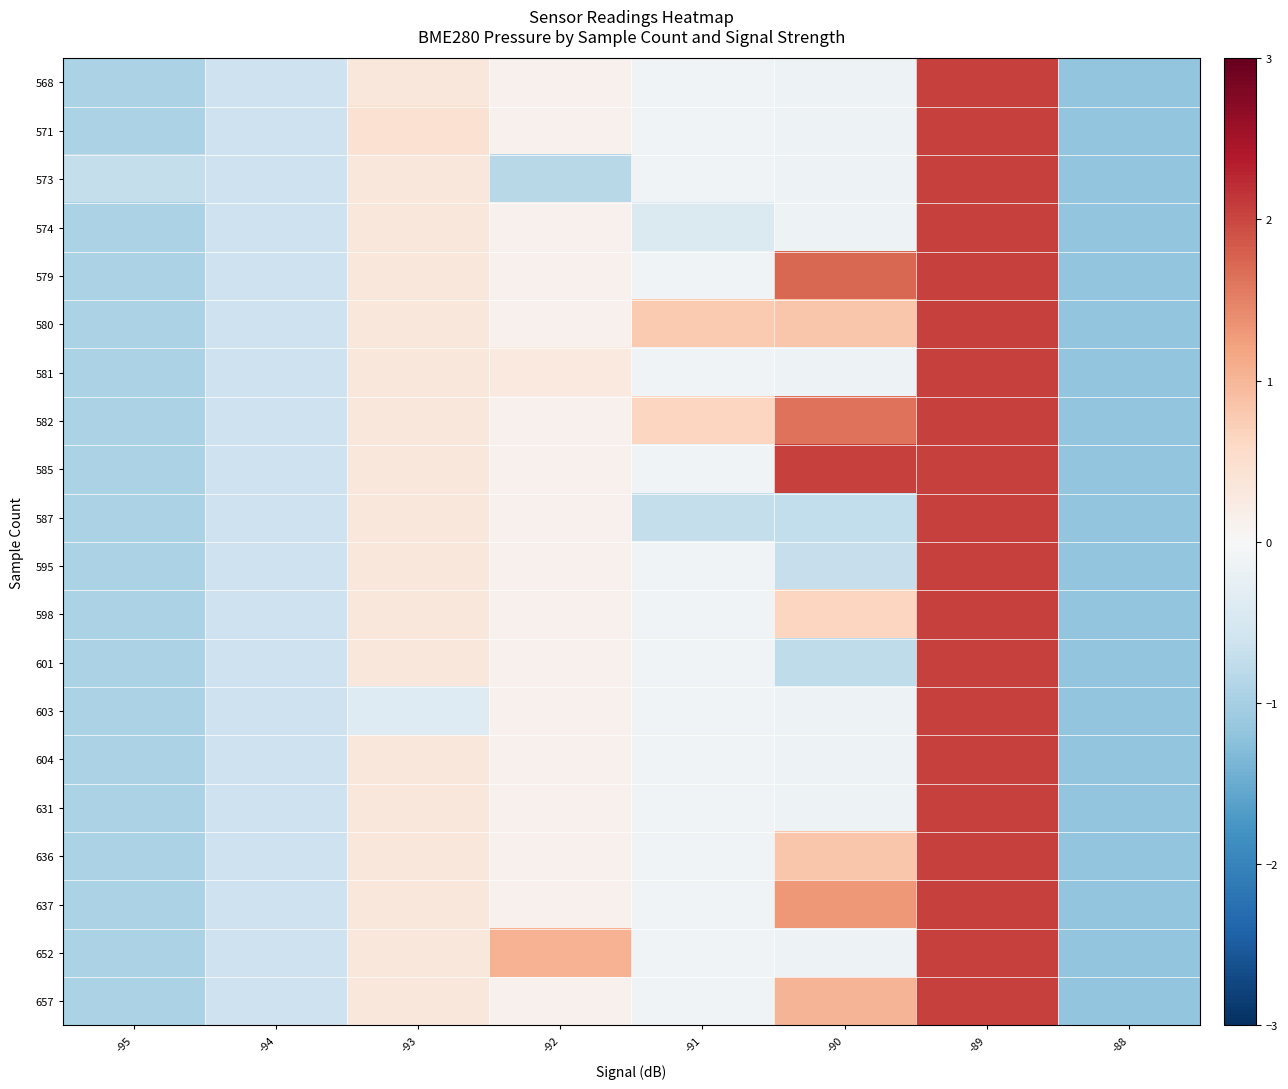

Reading right to left, list all the values displayed in this chart.

568: -88=-1.2	-89=2.1	-90=-0.2	-91=-0.1	-92=0.1	-93=0.3	-94=-0.6	-95=-0.9
571: -88=-1.2	-89=2.1	-90=-0.2	-91=-0.1	-92=0.1	-93=0.5	-94=-0.6	-95=-0.9
573: -88=-1.2	-89=2.1	-90=-0.2	-91=-0.1	-92=-0.8	-93=0.3	-94=-0.6	-95=-0.7
574: -88=-1.2	-89=2.1	-90=-0.2	-91=-0.4	-92=0.1	-93=0.3	-94=-0.6	-95=-0.9
579: -88=-1.2	-89=2.1	-90=1.7	-91=-0.1	-92=0.1	-93=0.3	-94=-0.6	-95=-0.9
580: -88=-1.2	-89=2.1	-90=0.8	-91=0.8	-92=0.1	-93=0.3	-94=-0.6	-95=-0.9
581: -88=-1.2	-89=2.1	-90=-0.2	-91=-0.1	-92=0.3	-93=0.3	-94=-0.6	-95=-0.9
582: -88=-1.2	-89=2.1	-90=1.6	-91=0.6	-92=0.1	-93=0.3	-94=-0.6	-95=-0.9
585: -88=-1.2	-89=2.1	-90=2.1	-91=-0.1	-92=0.1	-93=0.3	-94=-0.6	-95=-0.9
587: -88=-1.2	-89=2.1	-90=-0.7	-91=-0.7	-92=0.1	-93=0.3	-94=-0.6	-95=-0.9
595: -88=-1.2	-89=2.1	-90=-0.7	-91=-0.1	-92=0.1	-93=0.3	-94=-0.6	-95=-0.9
598: -88=-1.2	-89=2.1	-90=0.6	-91=-0.1	-92=0.1	-93=0.3	-94=-0.6	-95=-0.9
601: -88=-1.2	-89=2.1	-90=-0.8	-91=-0.1	-92=0.1	-93=0.3	-94=-0.6	-95=-0.9
603: -88=-1.2	-89=2.1	-90=-0.2	-91=-0.1	-92=0.1	-93=-0.4	-94=-0.6	-95=-0.9
604: -88=-1.2	-89=2.1	-90=-0.2	-91=-0.1	-92=0.1	-93=0.3	-94=-0.6	-95=-0.9
631: -88=-1.2	-89=2.1	-90=-0.2	-91=-0.1	-92=0.1	-93=0.3	-94=-0.6	-95=-0.9
636: -88=-1.2	-89=2.1	-90=0.8	-91=-0.1	-92=0.1	-93=0.3	-94=-0.6	-95=-0.9
637: -88=-1.2	-89=2.1	-90=1.3	-91=-0.1	-92=0.1	-93=0.3	-94=-0.6	-95=-0.9
652: -88=-1.2	-89=2.1	-90=-0.2	-91=-0.1	-92=1.0	-93=0.3	-94=-0.6	-95=-0.9
657: -88=-1.2	-89=2.1	-90=1.0	-91=-0.1	-92=0.1	-93=0.3	-94=-0.6	-95=-0.9